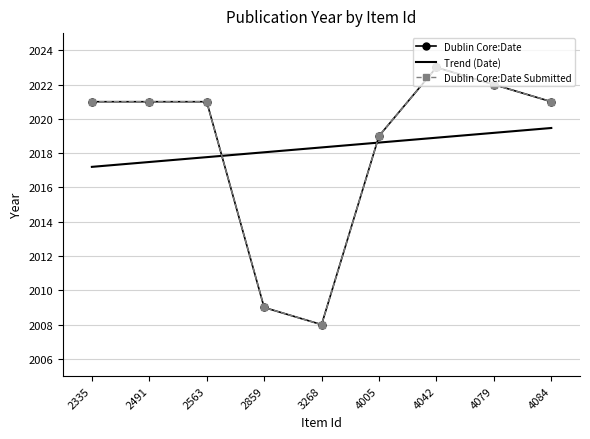

Is it true that Dublin Core:Date equals 2022.0 at 4079?

True